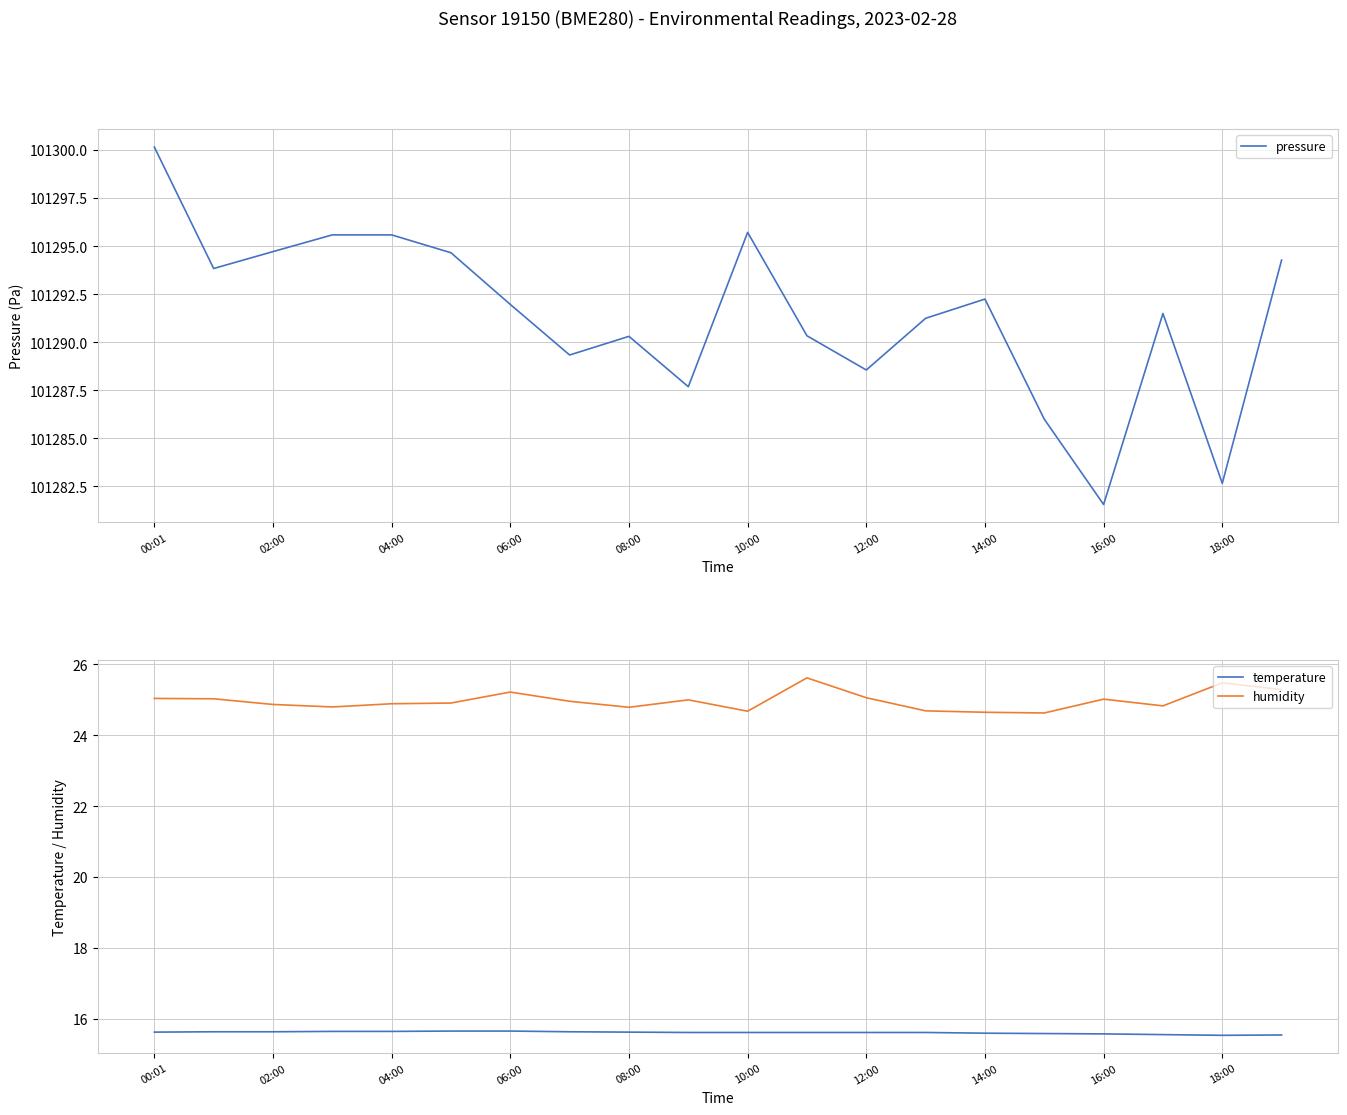

The pressure series shows 66236.7 at 04:00. True or false?

False